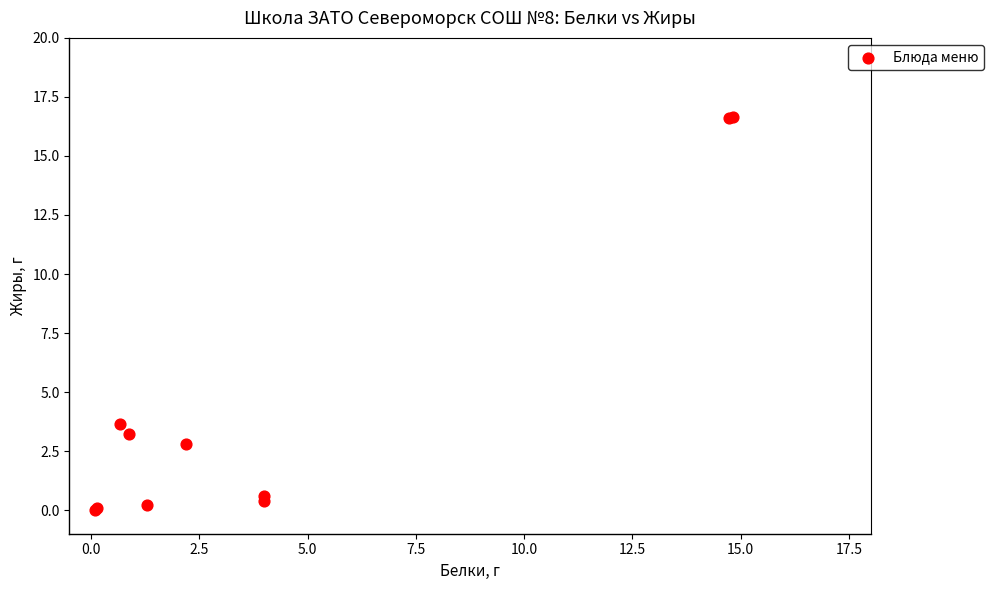

What Y value in the scatter plot is closest to 8?

3.7